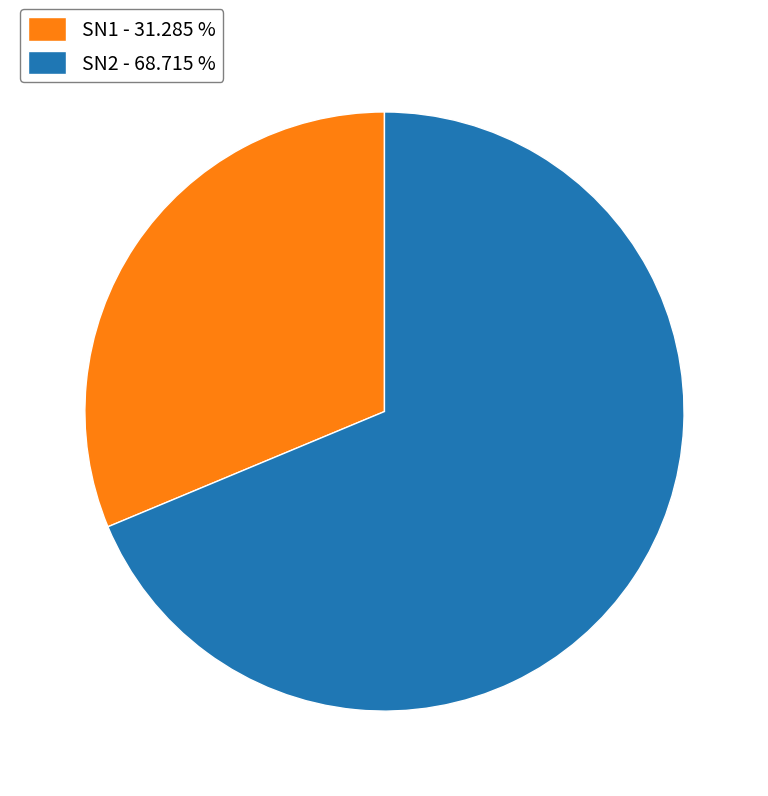

Combined, do SN2 - 68.715 % and SN1 - 31.285 % account for over 50%?

Yes